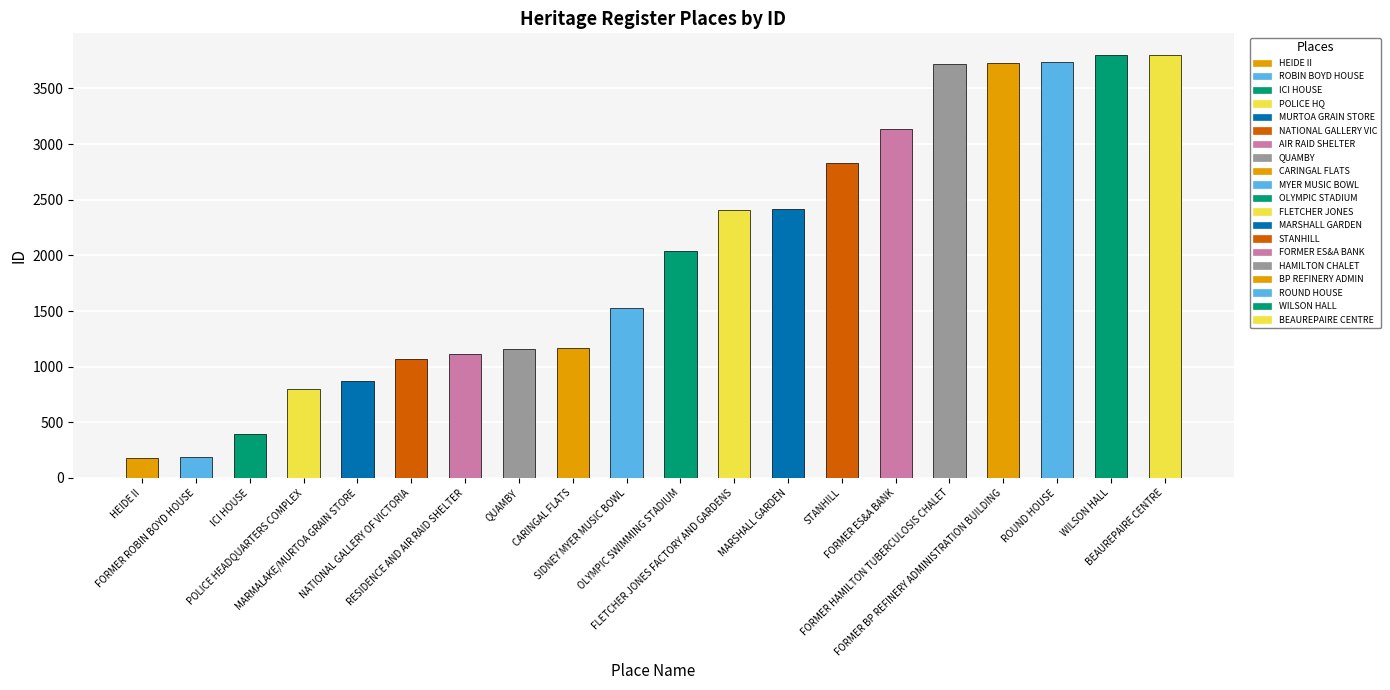

Reading right to left, extract all data points from this chart.

3805	3804	3742	3726	3718	3133	2834	2421	2409	2038	1528	1168	1160	1116	1066	868	799	391	191	180